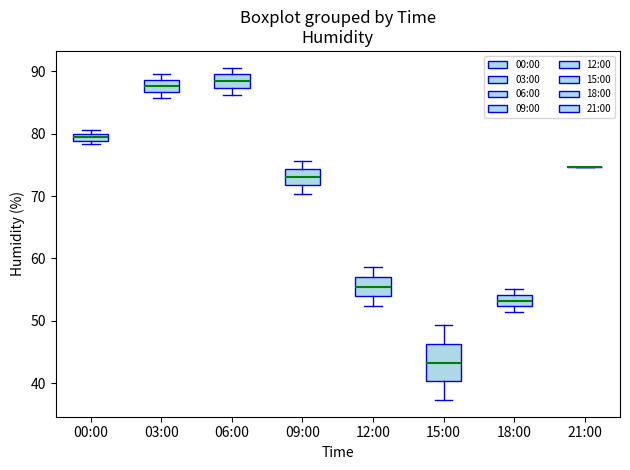

Where does the lower whisker of the box for 12:00 end on the y-axis? The values are not printed on the chart, so give them approximately, as read against the axis.

52